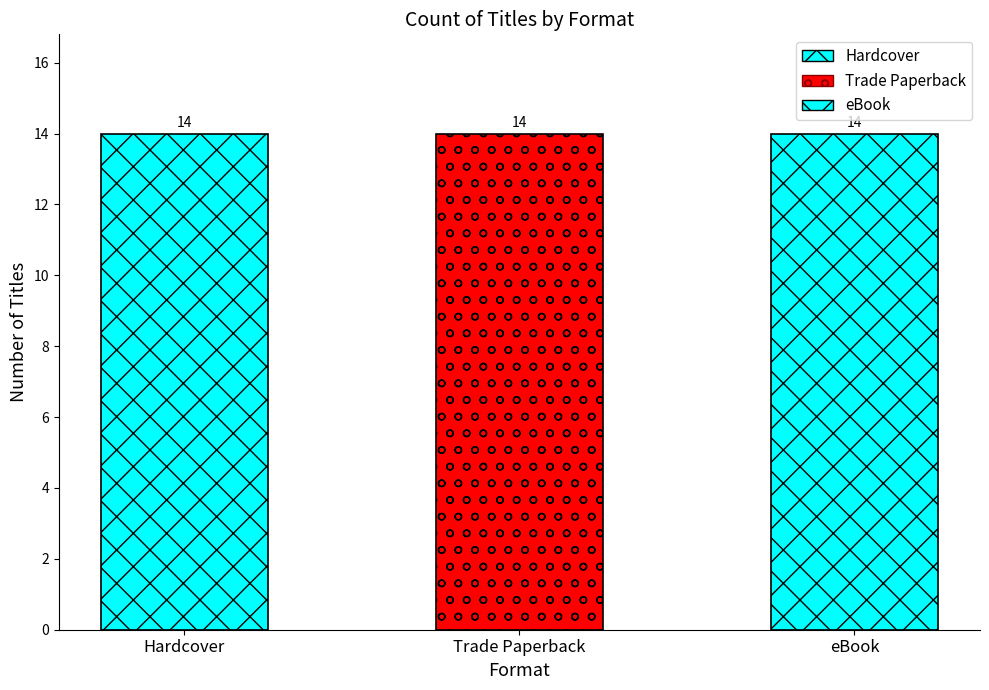

Rank the series by their maximum value, from lowest to highest.

Hardcover, Trade Paperback, eBook